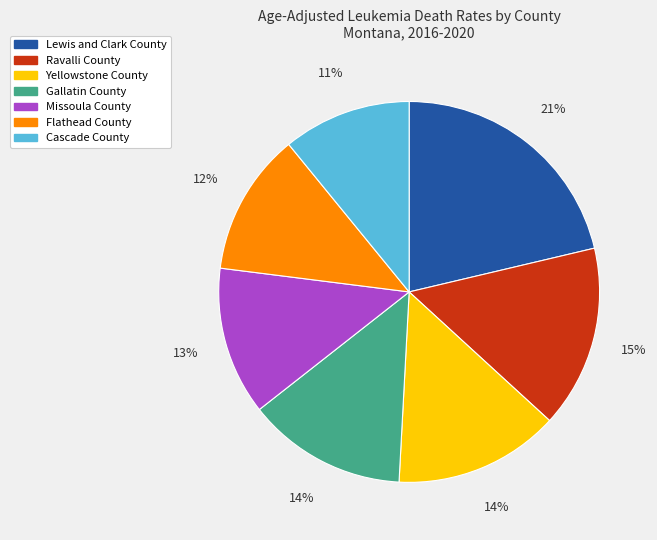

To the nearest percent, what percentage of the pie is Yellowstone County?

14%